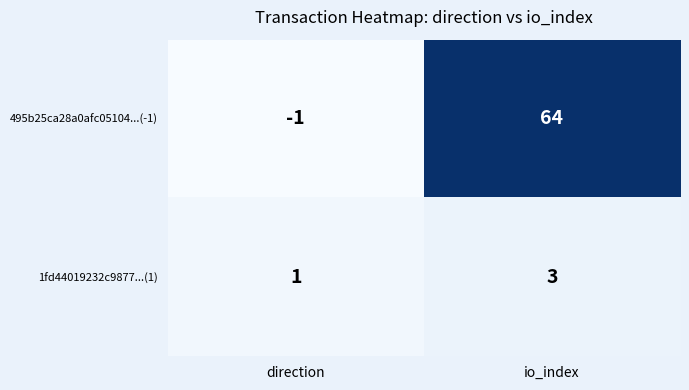

What is the difference between the highest and lowest values at direction?

2